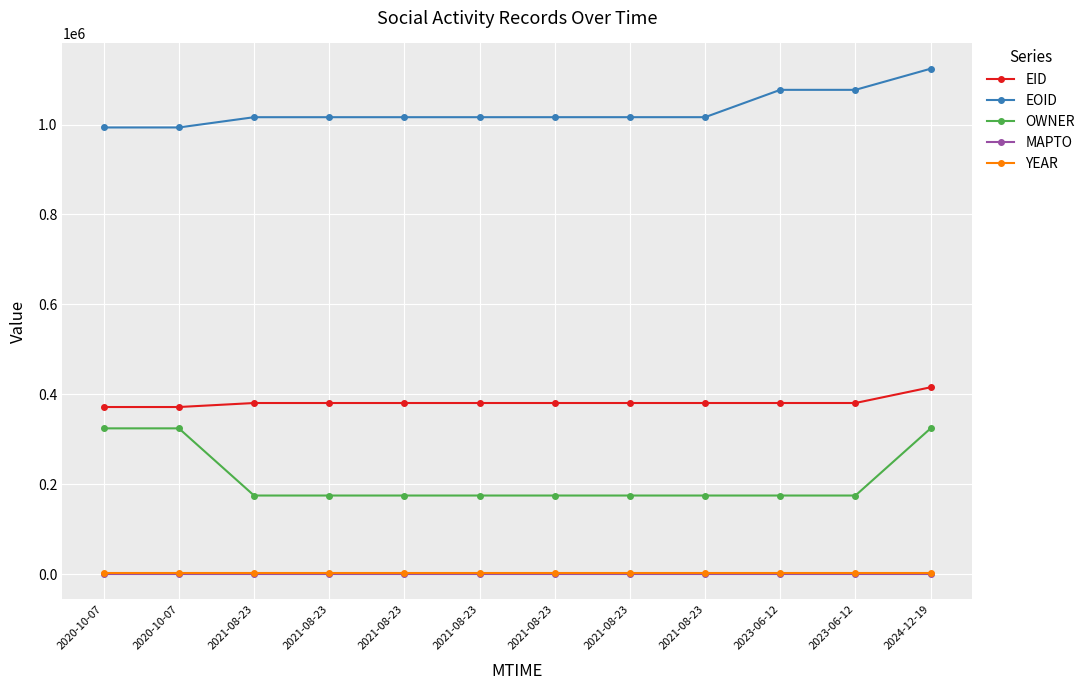

Is this an area chart (filled region under the line)?

No